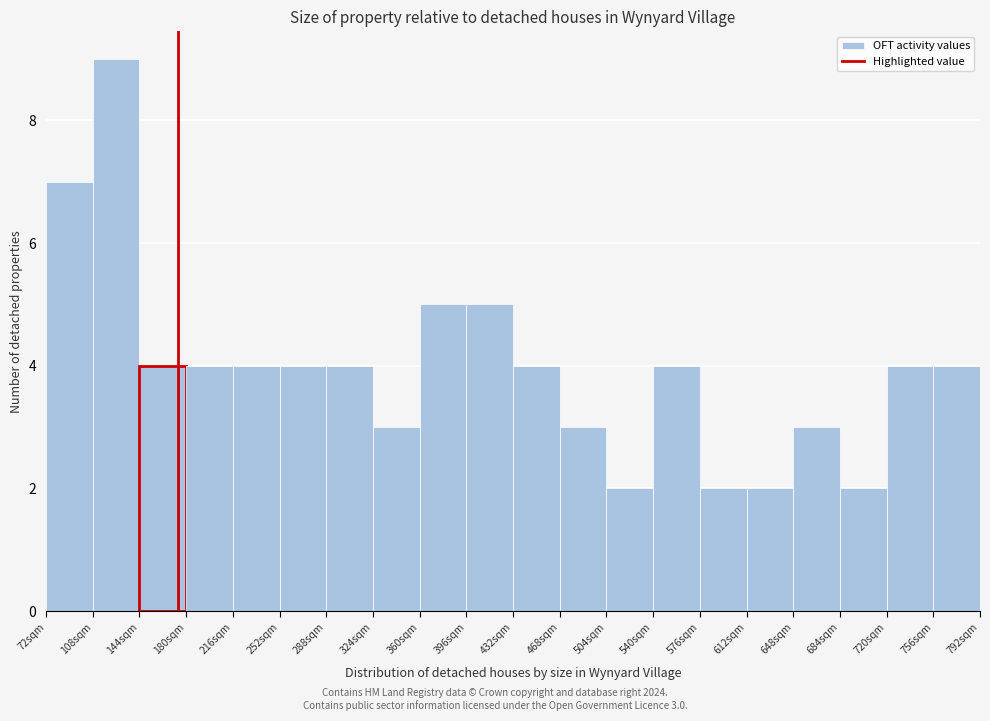

Which range on the x-axis has the tallest bar?

108 to 144